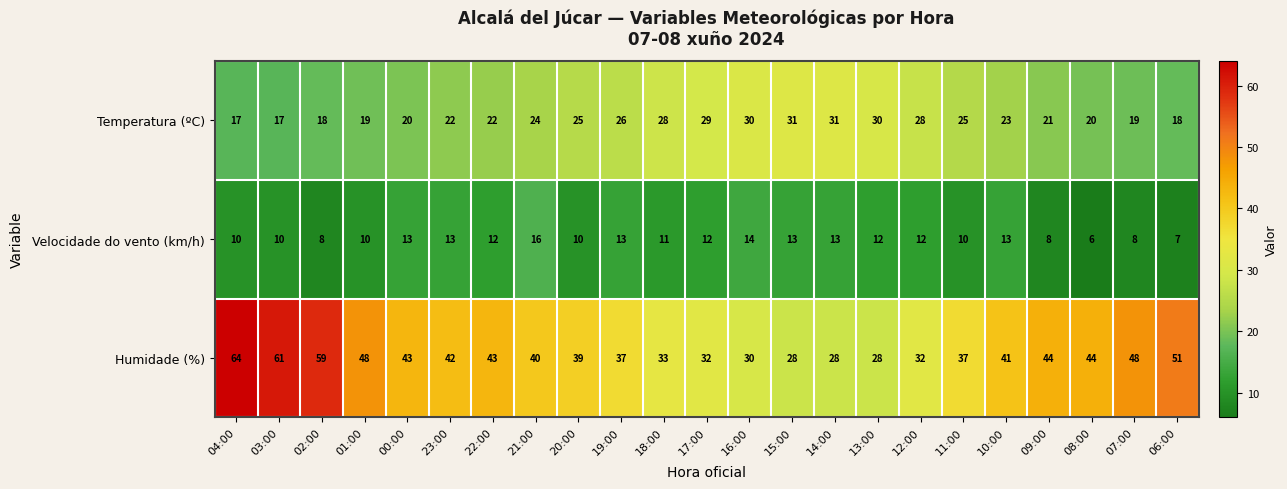

What is the difference between the highest and lowest values at 20:00?

29